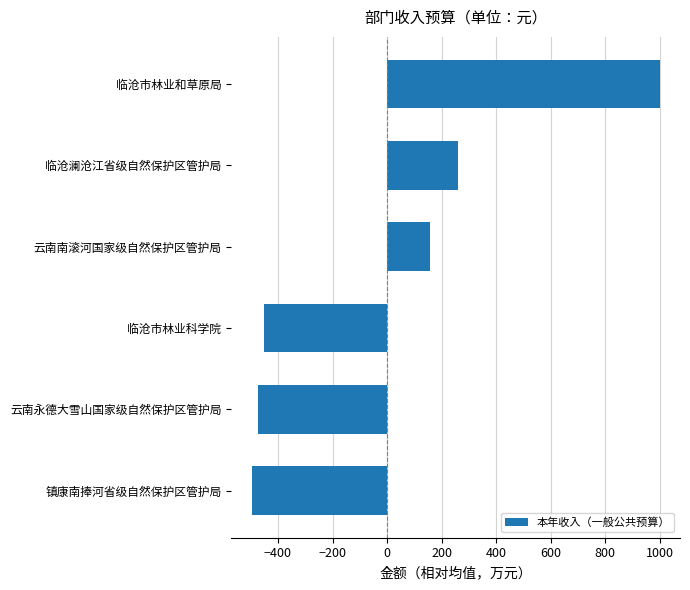

Does the chart contain any negative values?

Yes